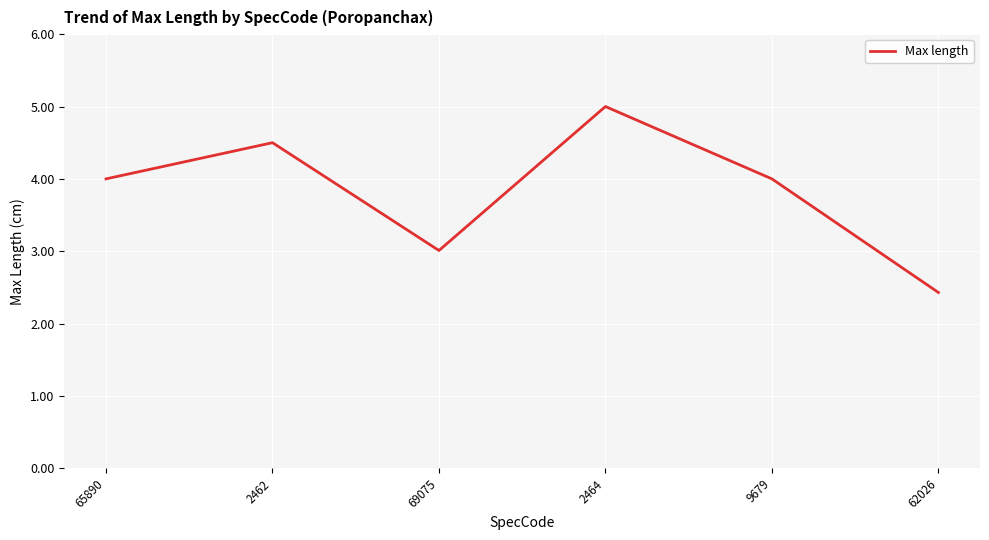

What is the change in value from 65890 to 2462?

+0.5